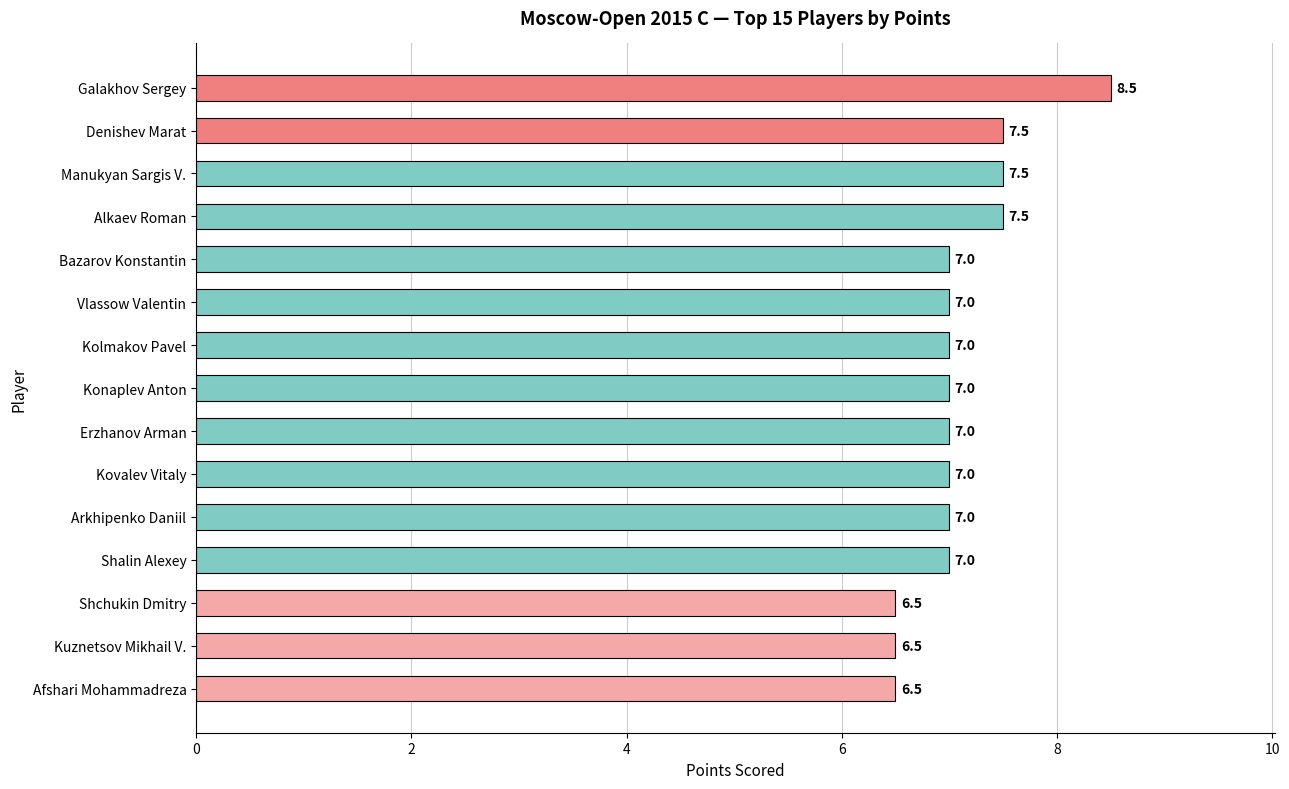

What value does the data have at Konaplev Anton?

7.0